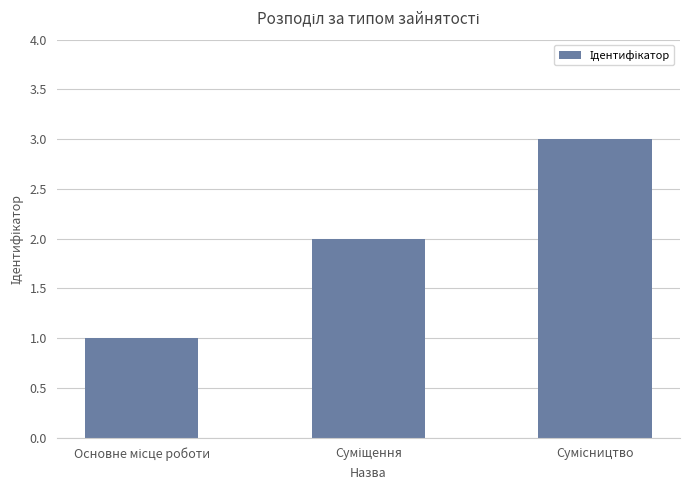

Are the bars grouped side by side (vs. stacked)?

No